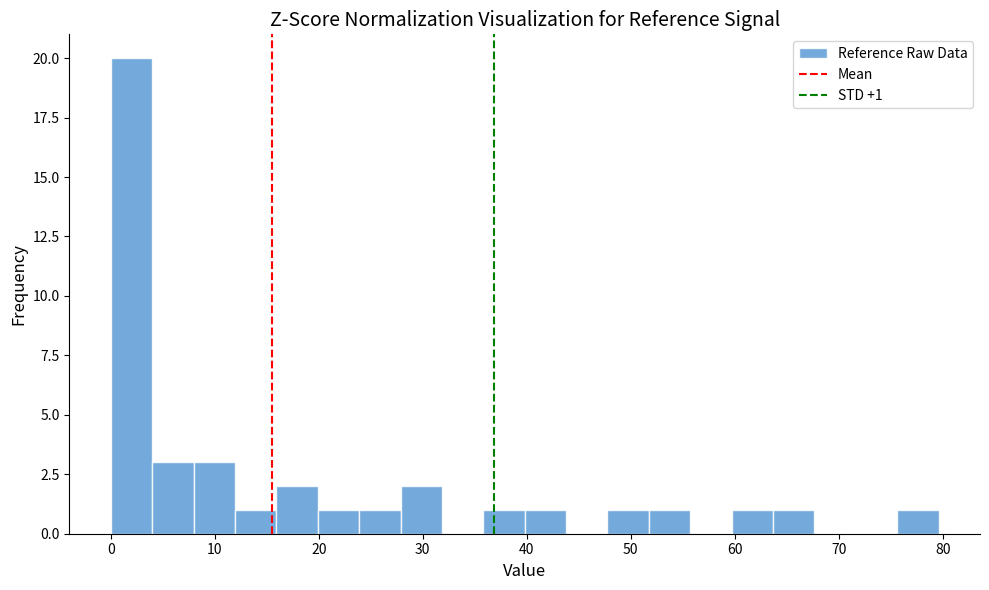

Around what value on the x-axis is the tallest bar? Give the approximate position of its centre, as read against the axis.

2